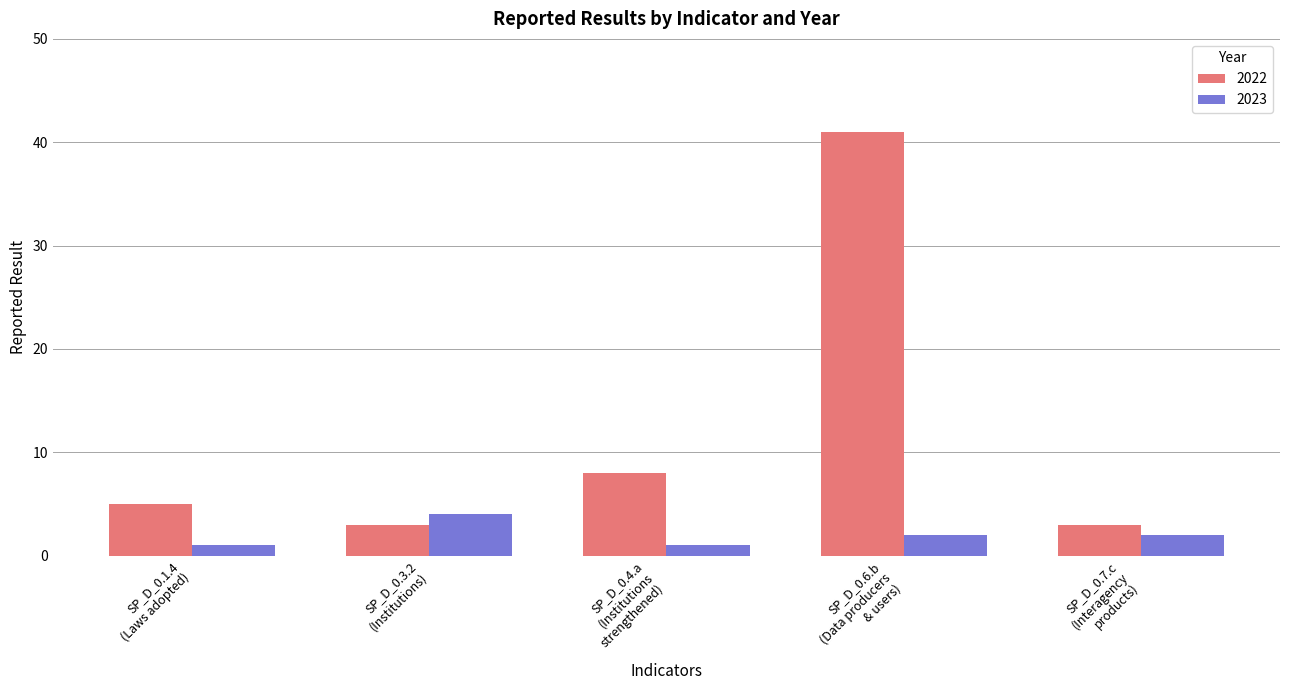

Are the bars grouped side by side (vs. stacked)?

Yes